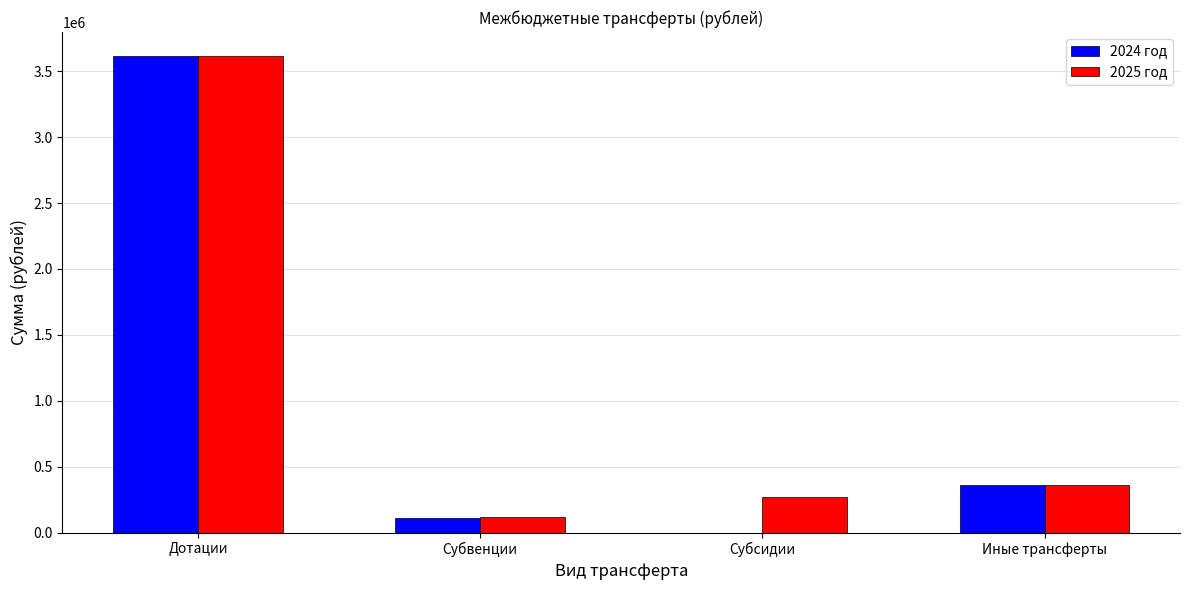

True or false: 2024 год has a value of 204965 at Иные трансферты.

False